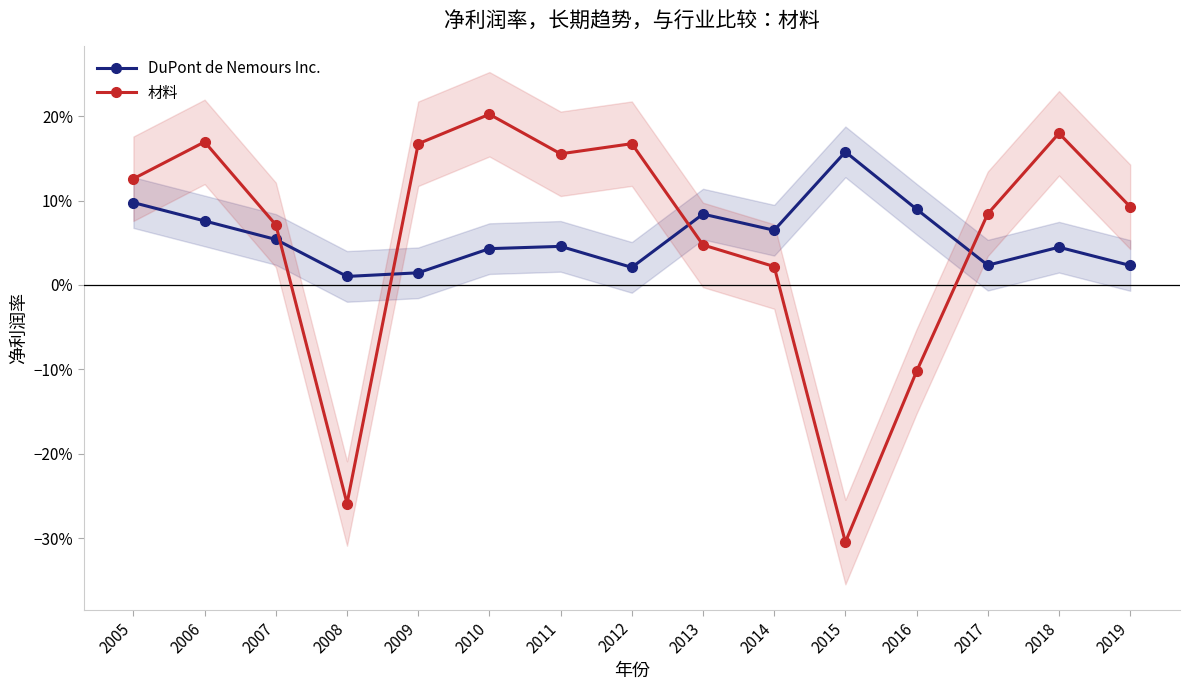

Rank the categories by 材料 value from lowest to highest.

2015, 2008, 2016, 2014, 2013, 2007, 2017, 2019, 2005, 2011, 2009, 2012, 2006, 2018, 2010